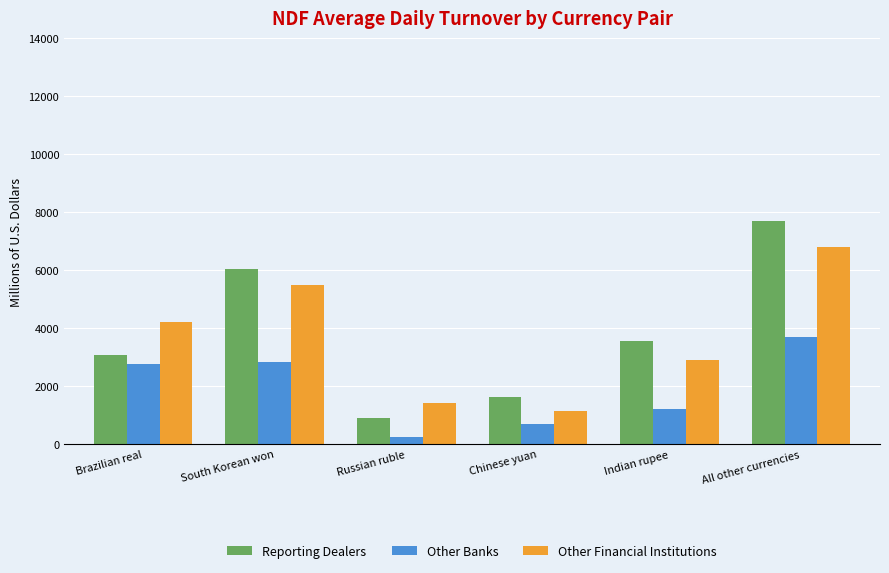

At which label does Other Financial Institutions first exceed 4226?

Brazilian real